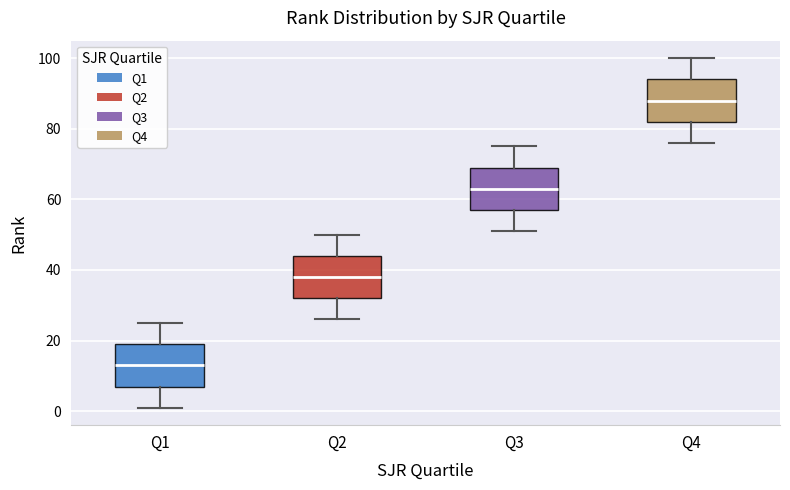

Reading left to right, read every box against the y-axis: the position of its median line, the range the box covers, and the ends of its whiskers. The values are not printed on the chart, so give them approximately, as read against the axis.

Q1: median 14, box 8 to 20, whiskers 2 to 26
Q2: median 38, box 32 to 44, whiskers 26 to 50
Q3: median 64, box 58 to 70, whiskers 52 to 76
Q4: median 88, box 82 to 94, whiskers 76 to 100